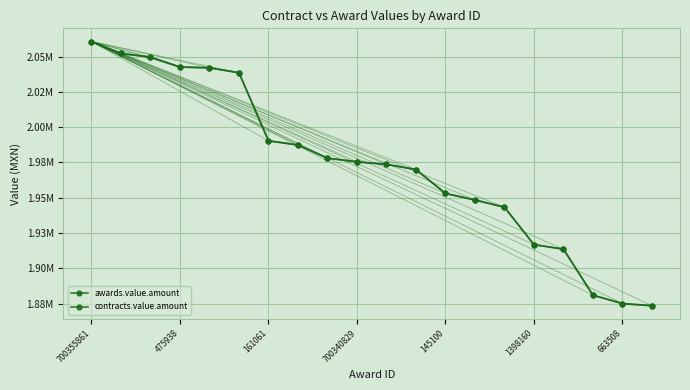

Does the chart have visible grid lines?

Yes